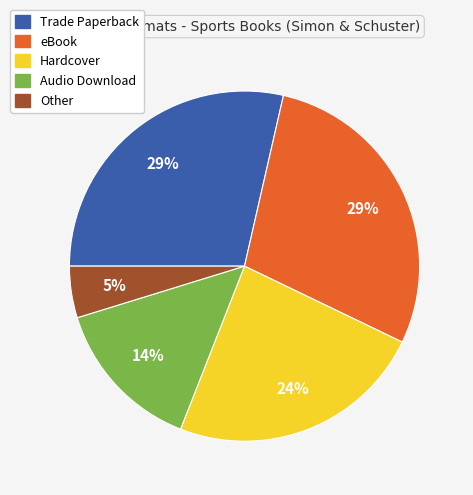

True or false: Audio Download accounts for 1% of the total.

False